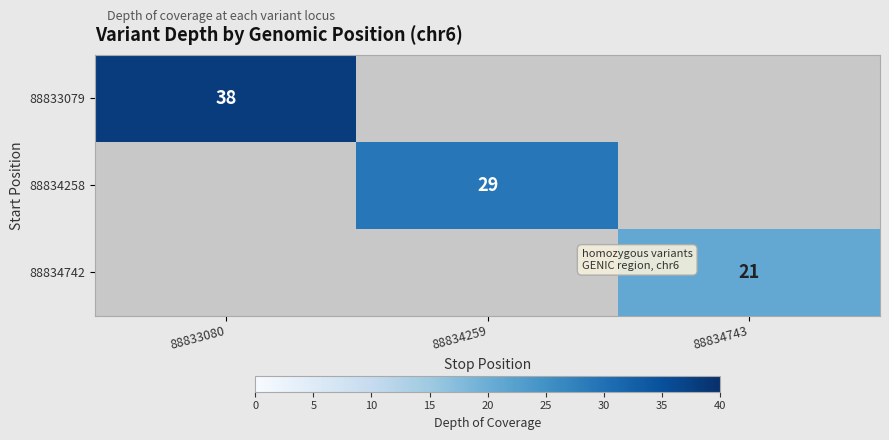

True or false: 88833079 has a value of 24 at 88833080.

False